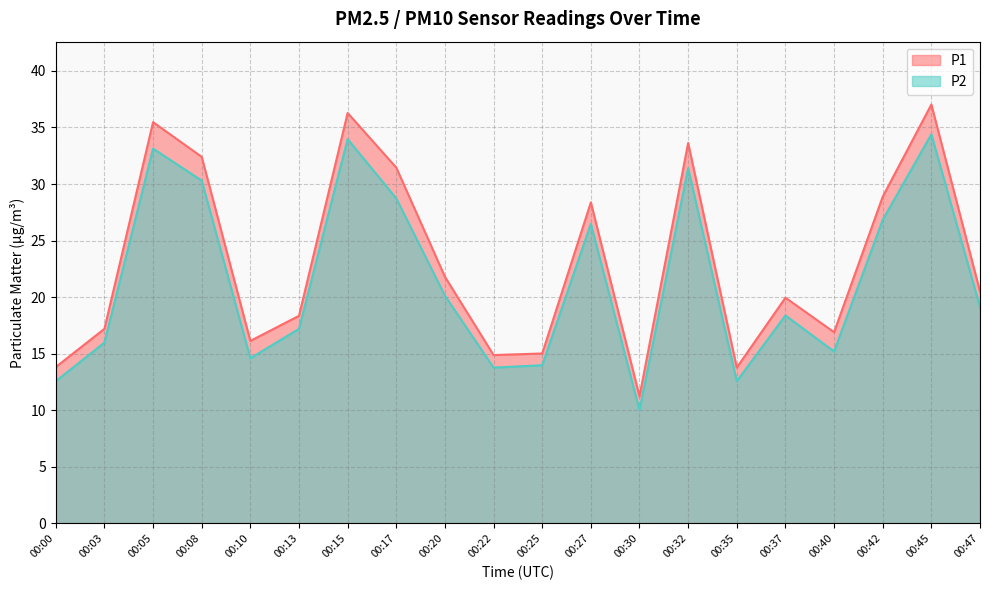

How many series are shown in this chart?

2